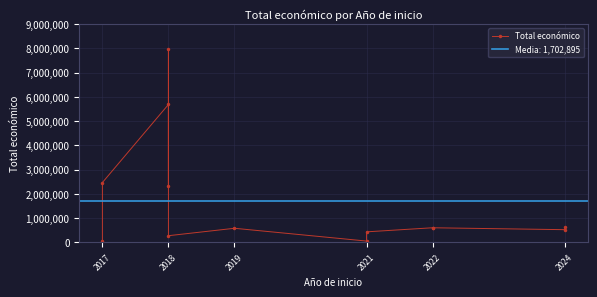

What is the smallest value displayed?

42072